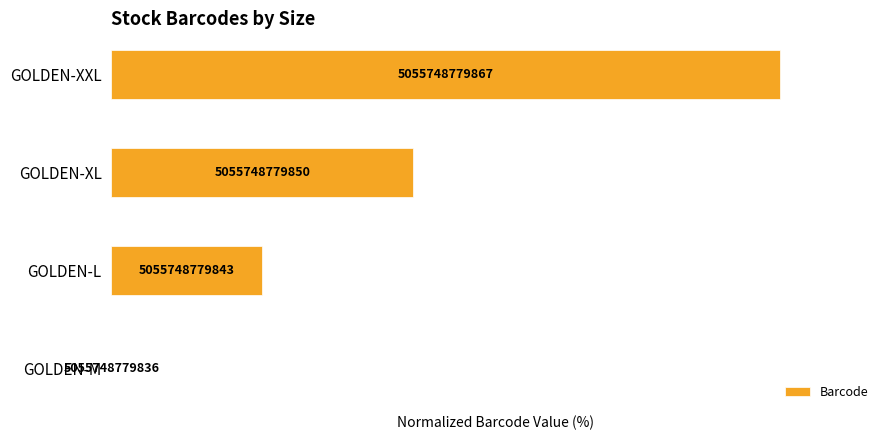

Are the bars horizontal?

Yes